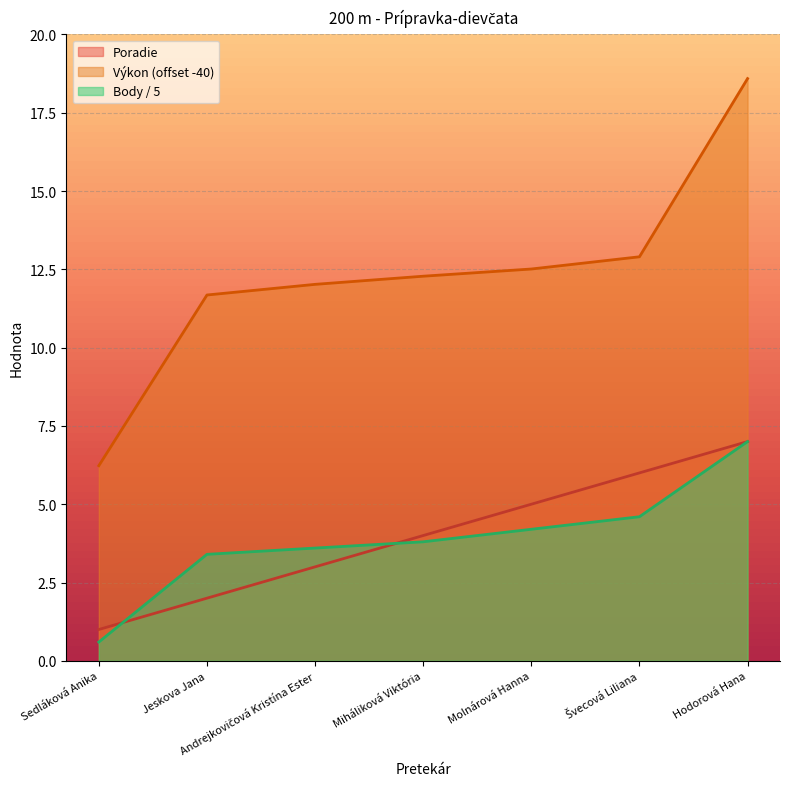

What is the total value across all series at Molnárová Hanna?

21.7